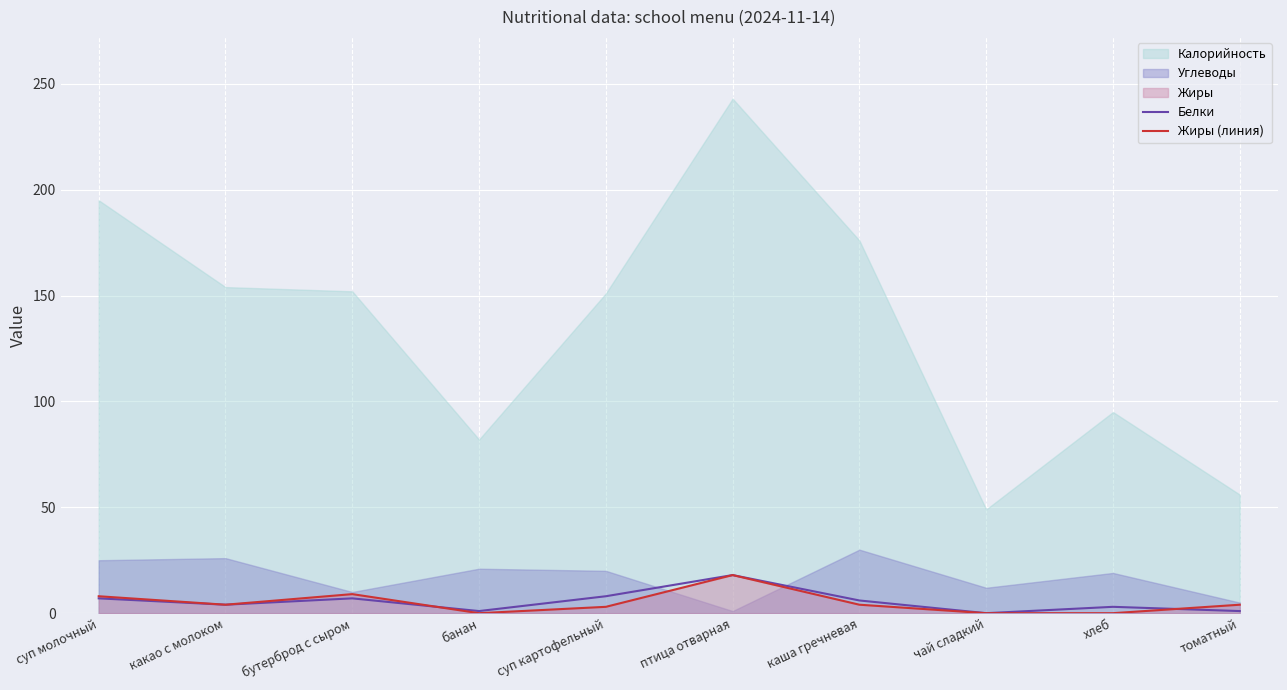

Is it true that Жиры (линия) equals 0 at хлеб?

True